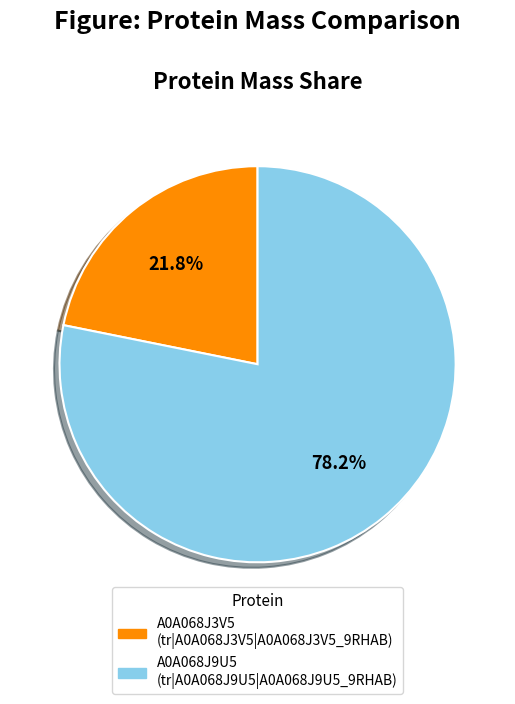

Count the number of slices in the pie.

2